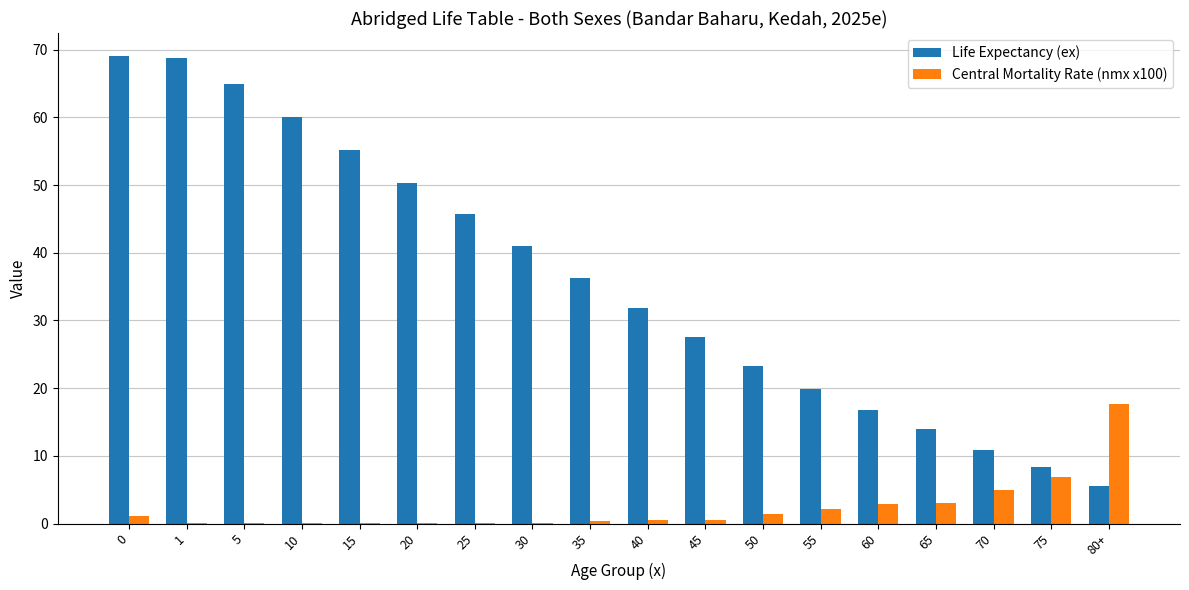

Which series changed the most between 5 and 80+?

Life Expectancy (ex)